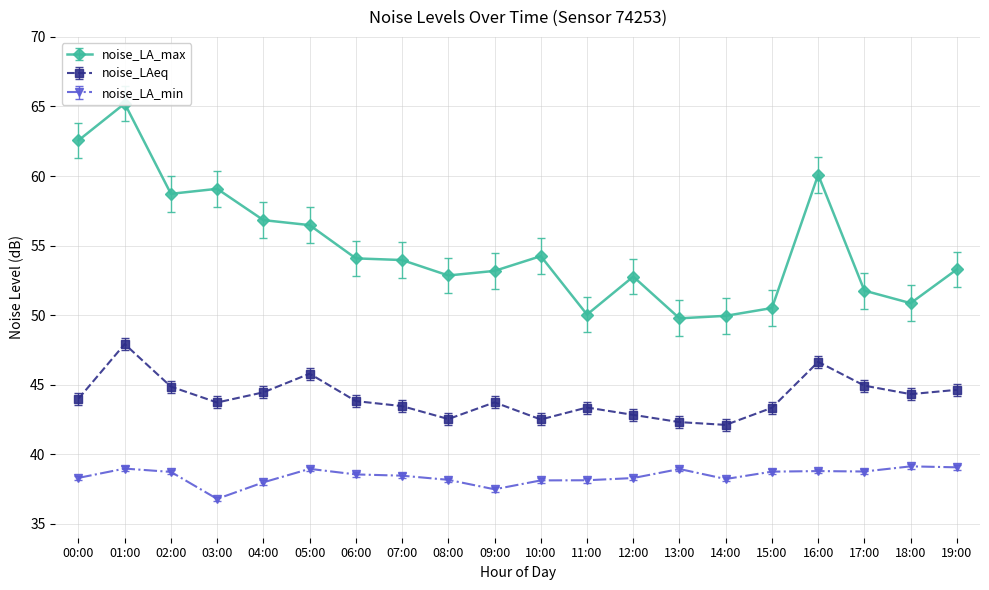

True or false: noise_LAeq has a value of 18.5 at 03:00.

False